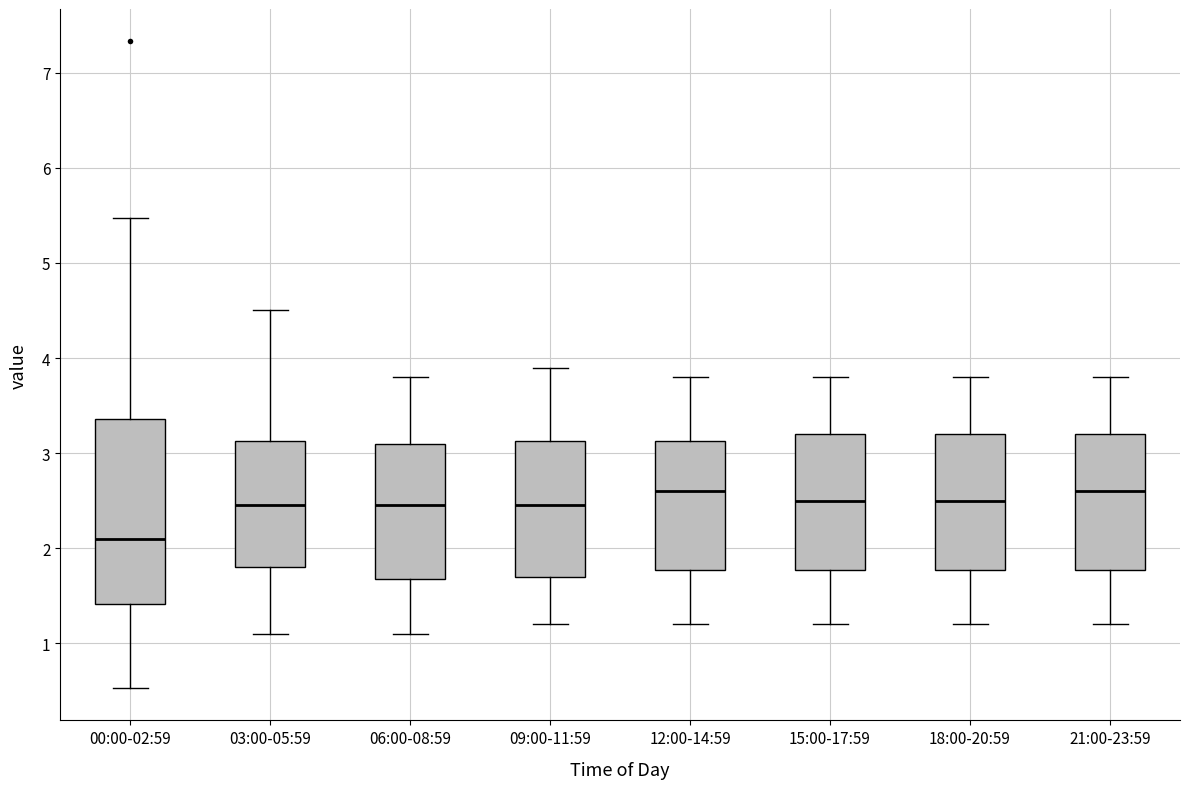

Comparing the boxes themselves (not the whiskers), which one is the tallest?

00:00-02:59